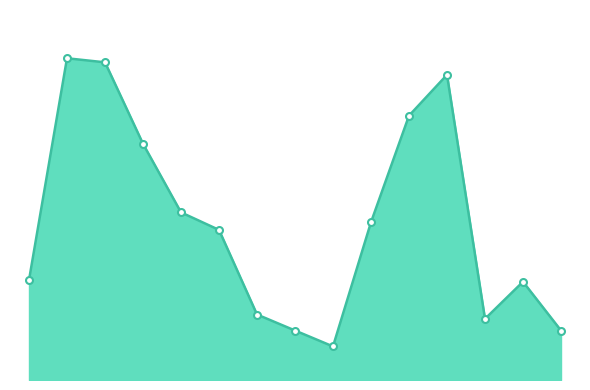

What is the value of the 15th point from the left?

36.3